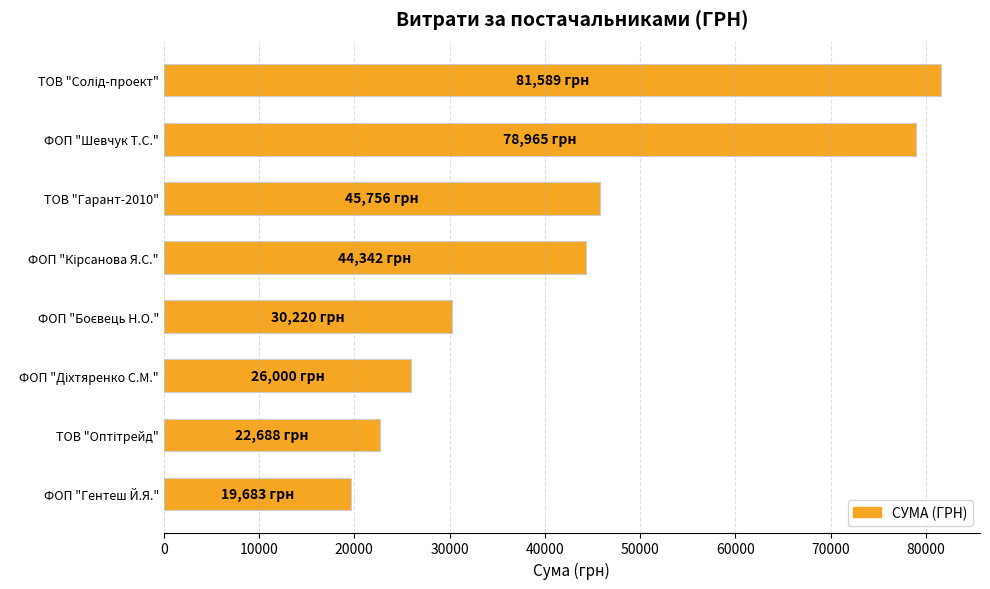

What is the average value?

43655.4